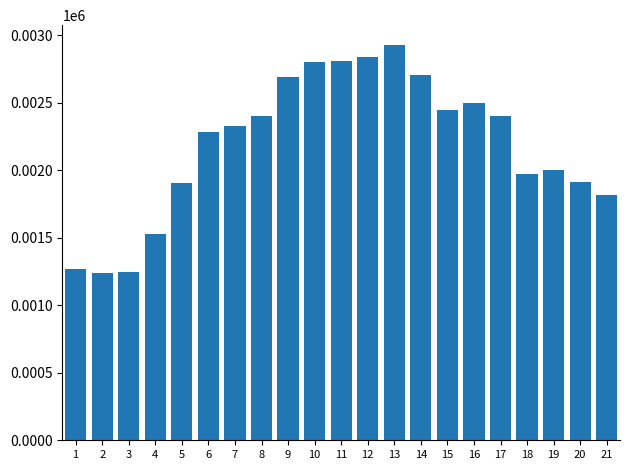

Between 9 and 4, which is larger?

9